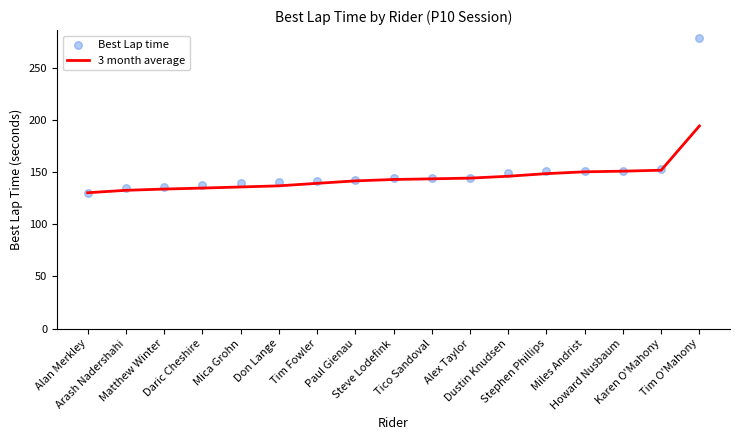

Which series has the largest Y range (max minus min)?

Best Lap time